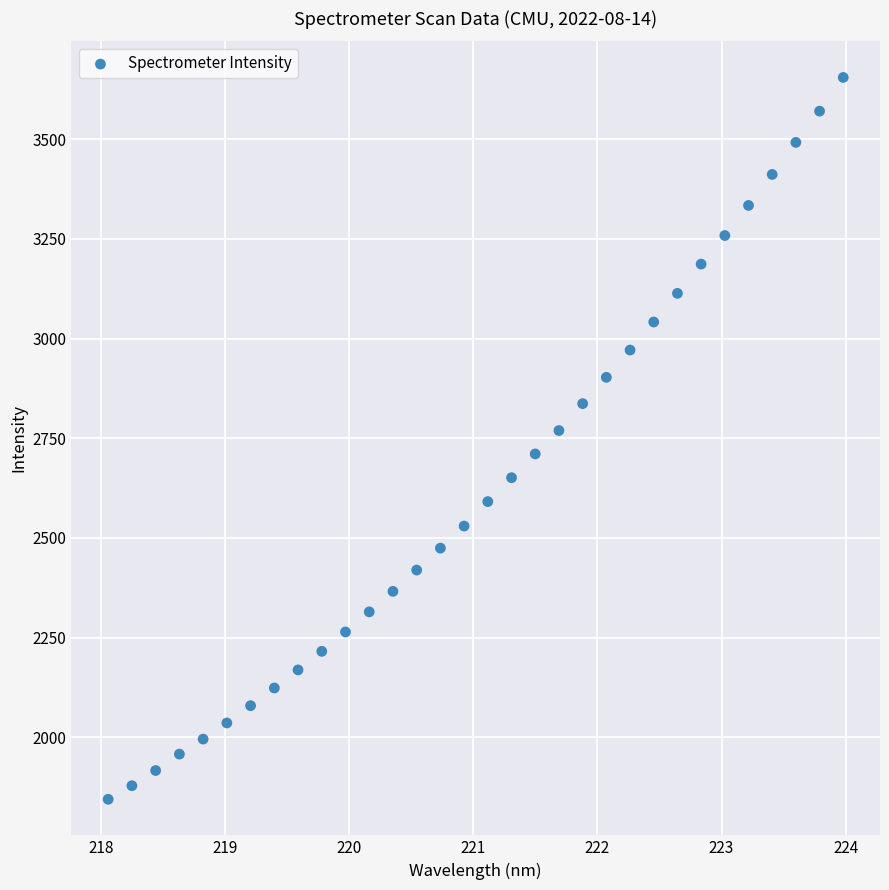

What is the range of X values (max minus min)?

5.9